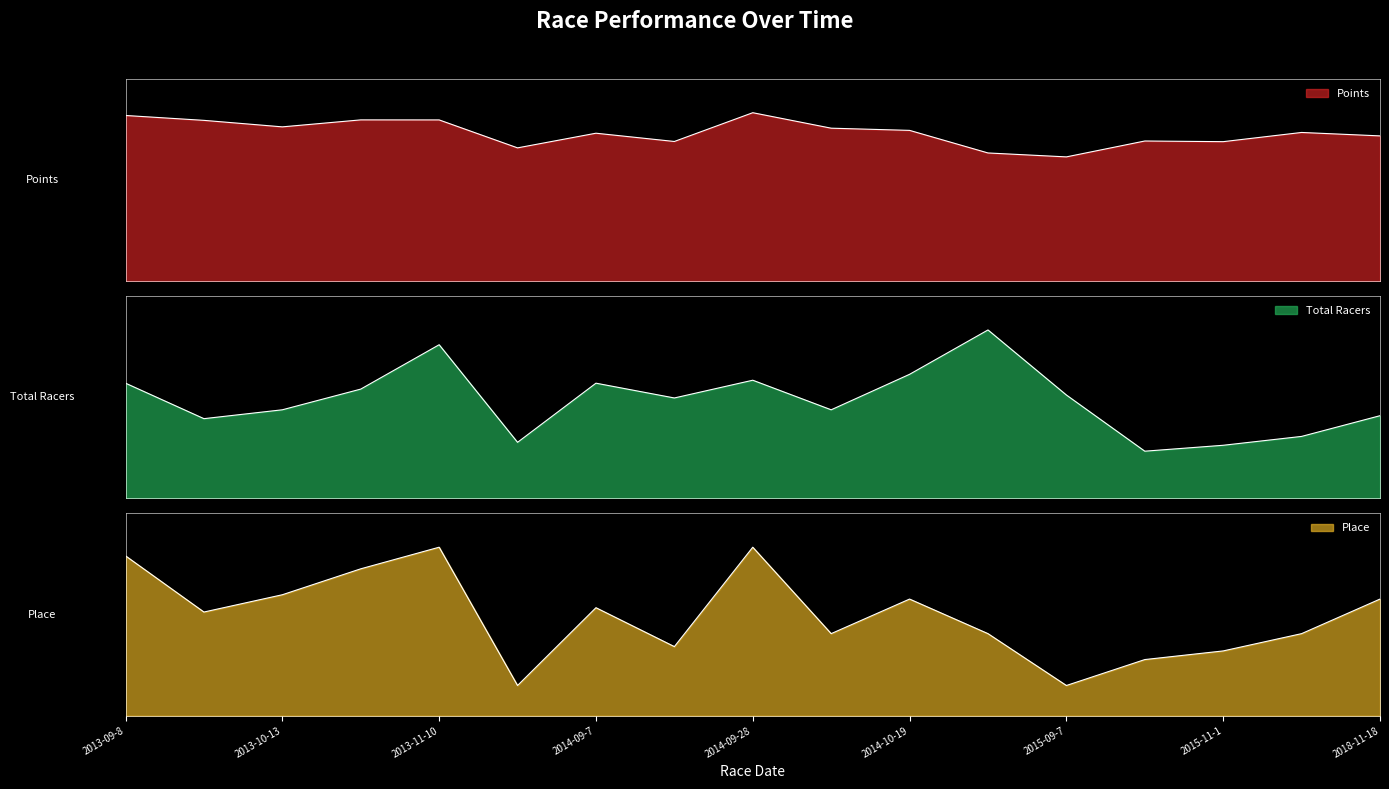

List the labels in order of Points value, largest first.

2014-09-28, 2013-09-8, 2013-10-20, 2013-11-10, 2013-10-6, 2013-10-13, 2014-10-5, 2014-10-19, 2015-11-22, 2014-09-7, 2018-11-18, 2015-09-20, 2014-09-13, 2015-11-1, 2014-09-1, 2014-11-9, 2015-09-7